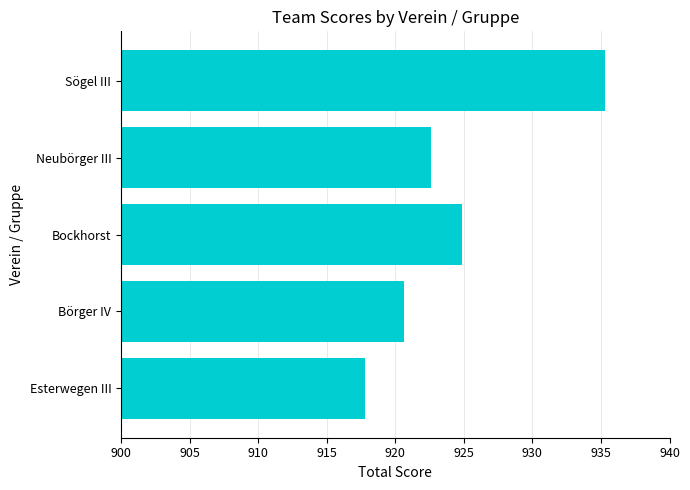

What is the average value?

924.2